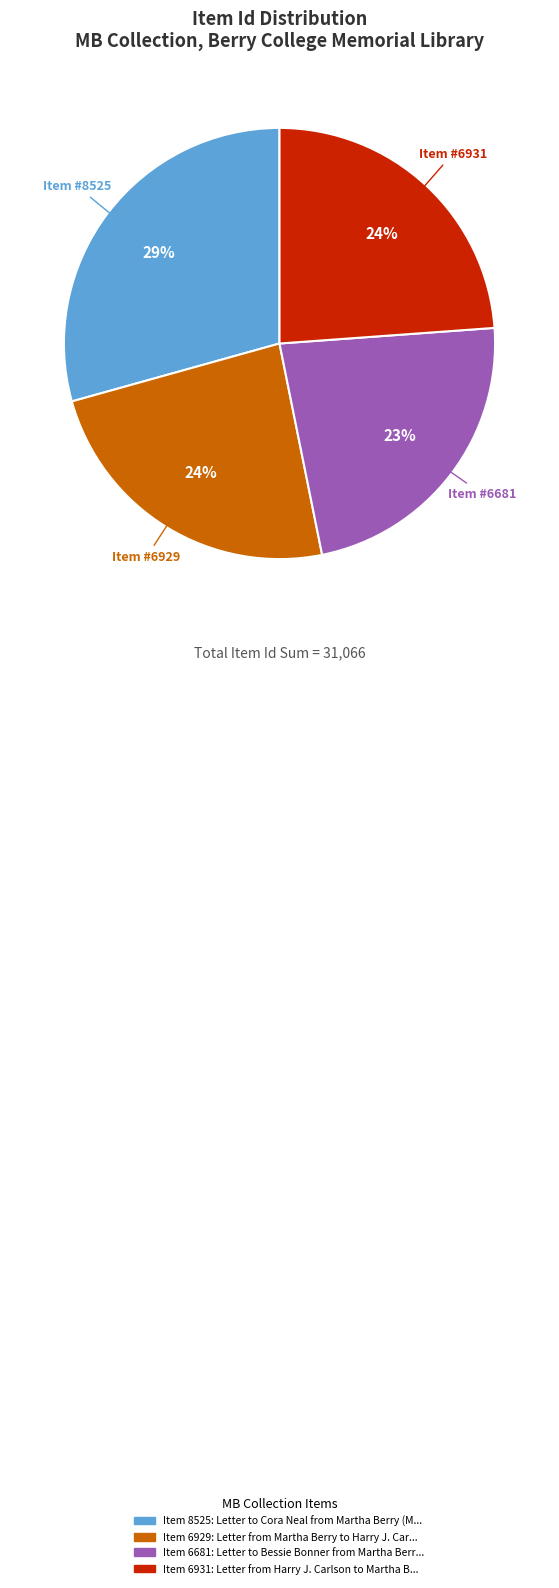

How many segments does this pie chart have?

4